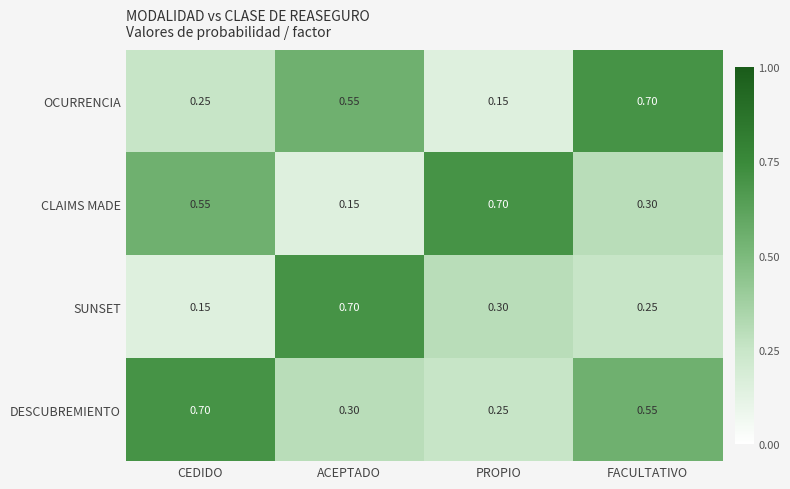

At which label is CLAIMS MADE closest to 0?

ACEPTADO